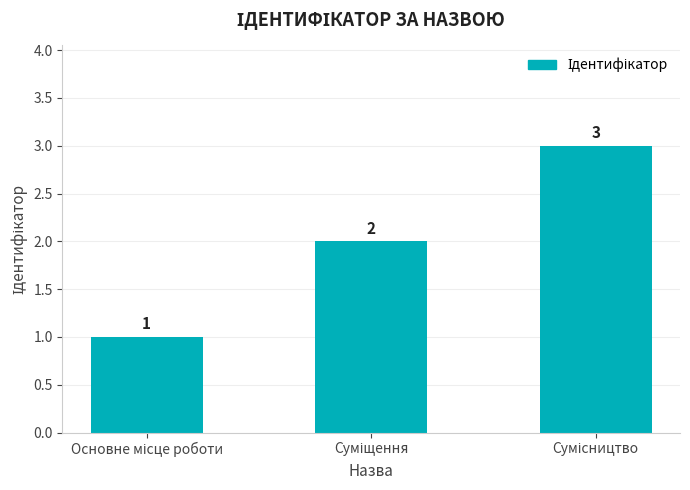

What is the maximum value shown in the chart?

3